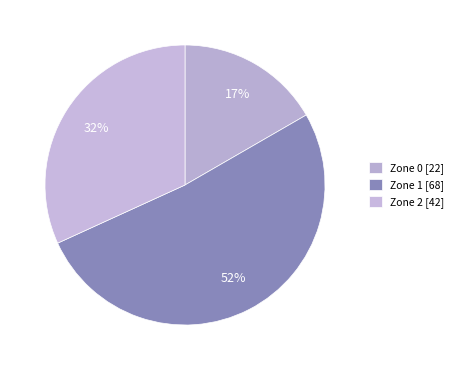

To the nearest percent, what is the combined percentage of Zone 2 and Zone 1?

83%